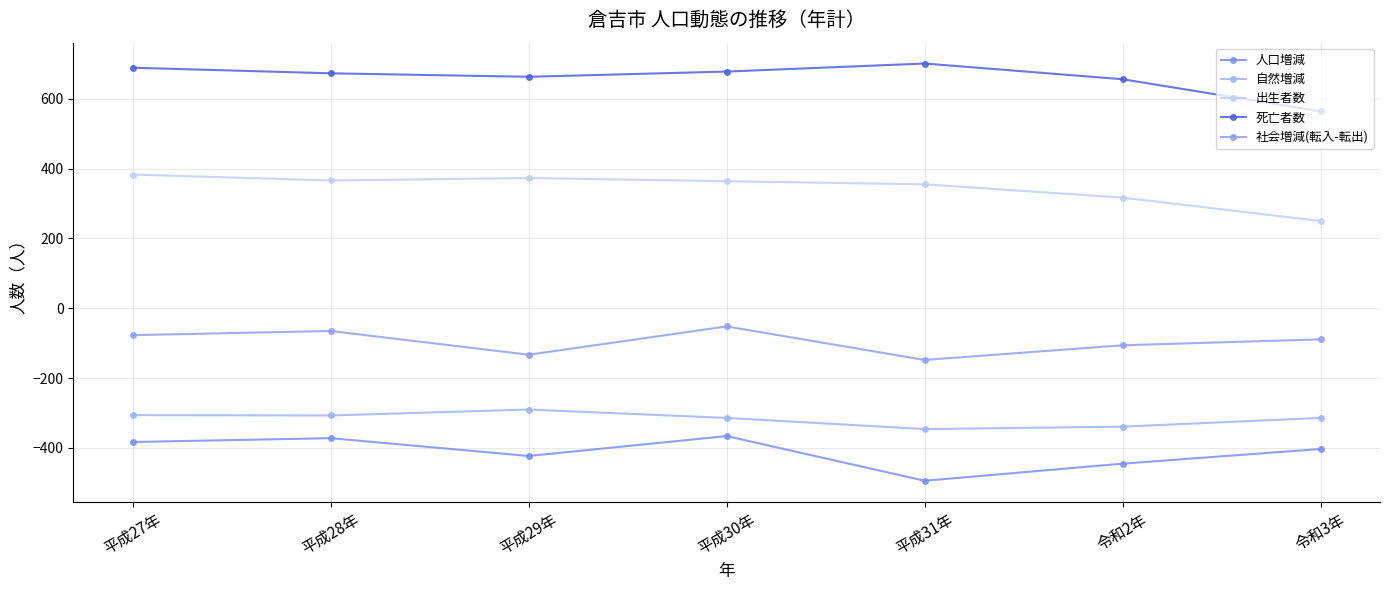

At which label does 死亡者数 reach its peak?

平成31年